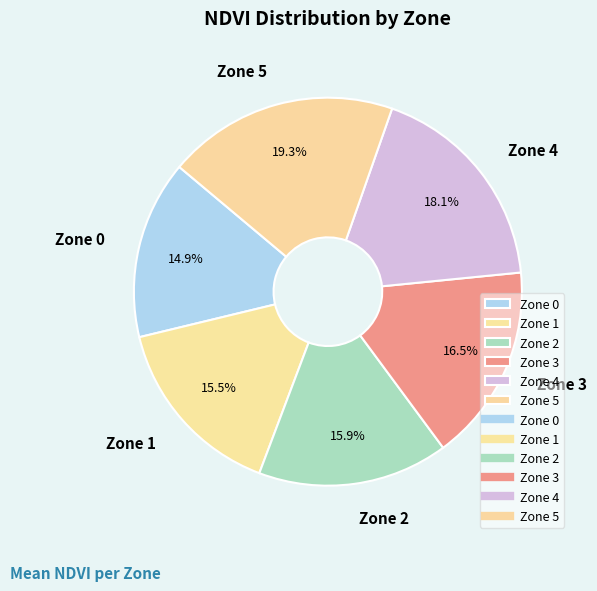

Which slice is the smallest?

Zone 0